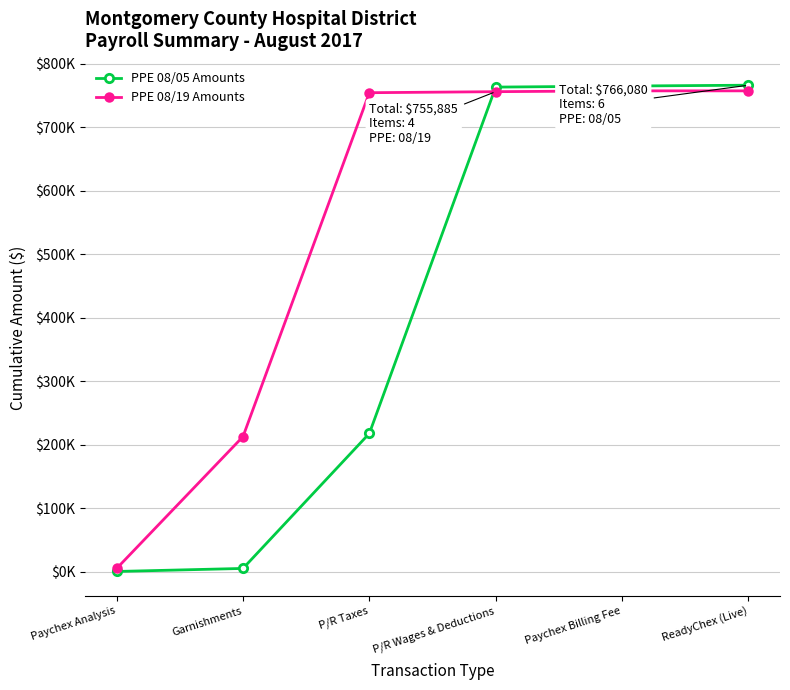

At which label does PPE 08/05 Amounts first exceed 763085?

P/R Wages & Deductions